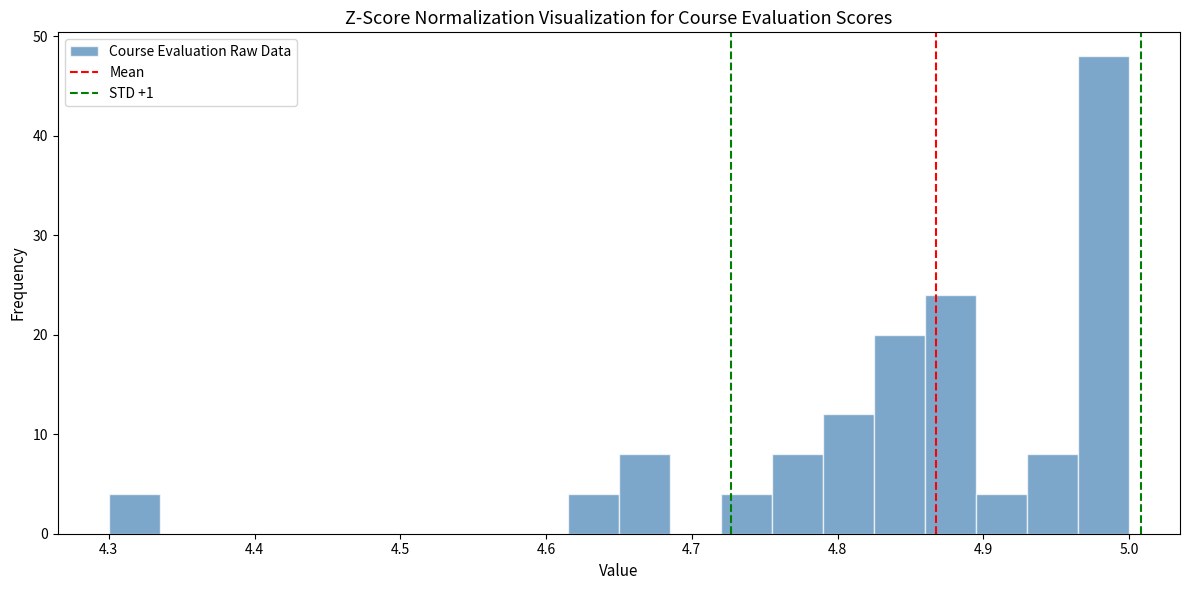

Read against the x-axis, roughly where is the centre of the tallest bar?

4.98